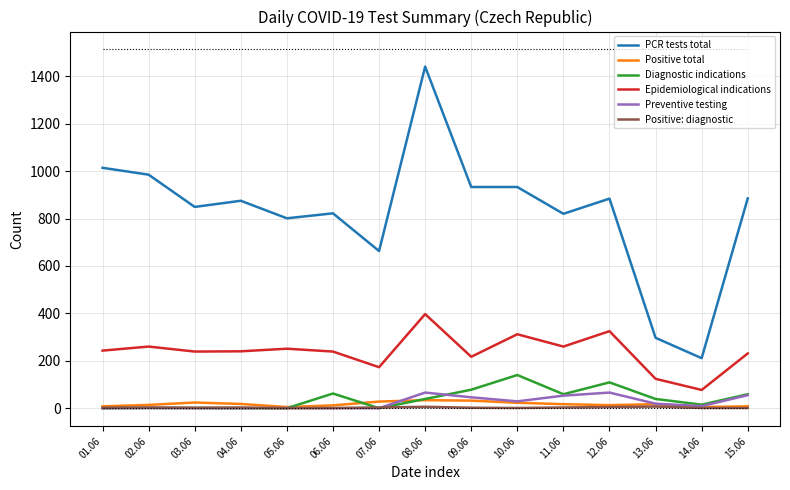

True or false: Epidemiological indications and Positive: diagnostic intersect in this chart.

False